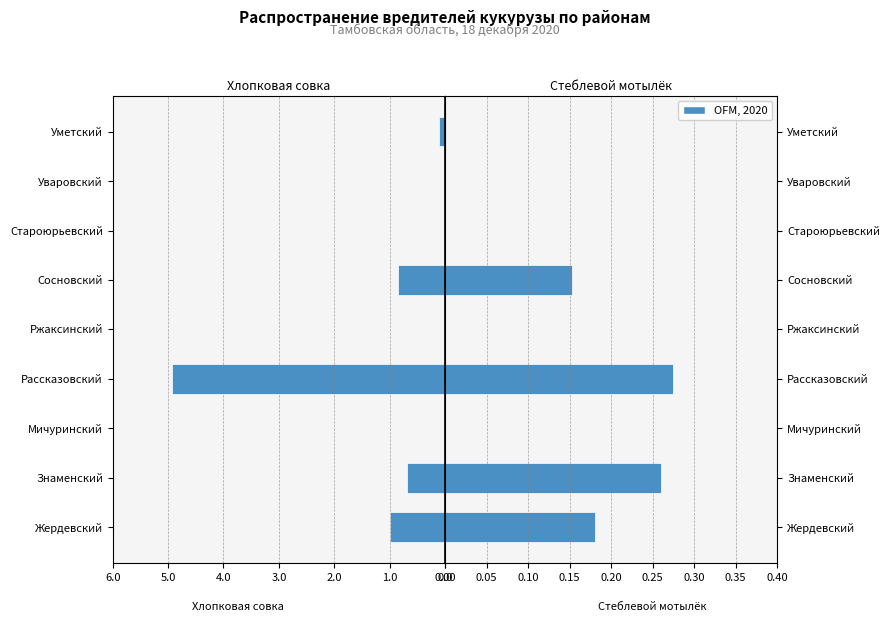

What is the difference between the Заселено стеблевым мотыльком values at Знаменский and Сосновский?

0.1